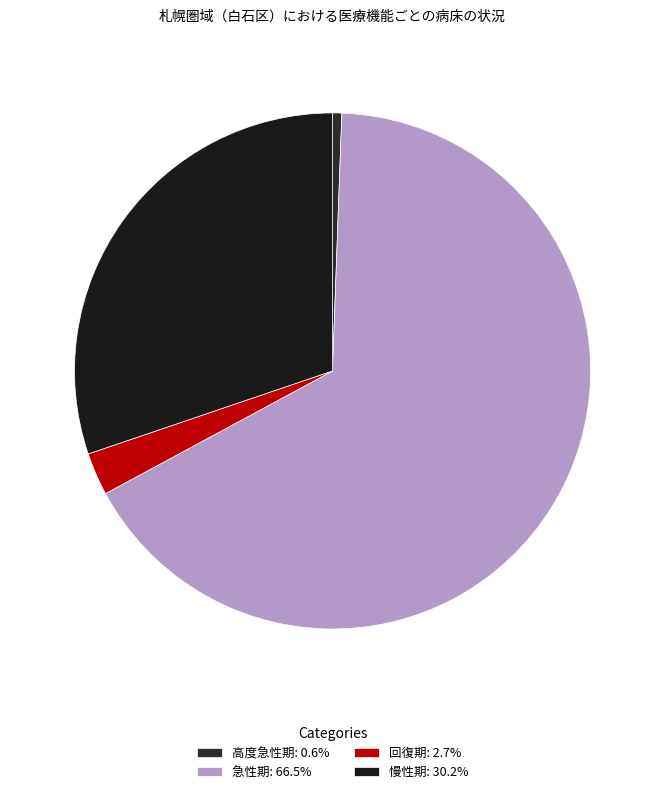

Is there any slice that represents more than half of the pie?

Yes